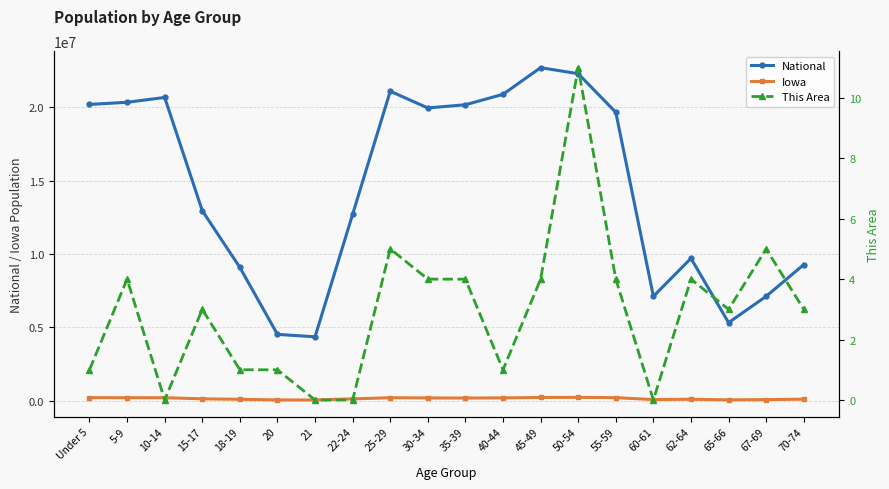

Is the value of Iowa at 40-44 greater than the value of National at Under 5?

No